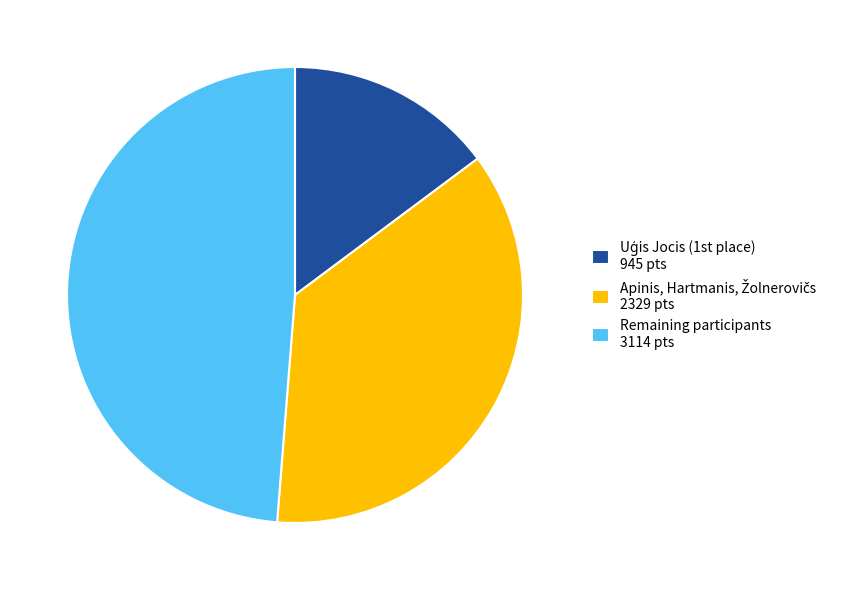

What is the largest slice in the pie chart?

Remaining participants 3114 pts